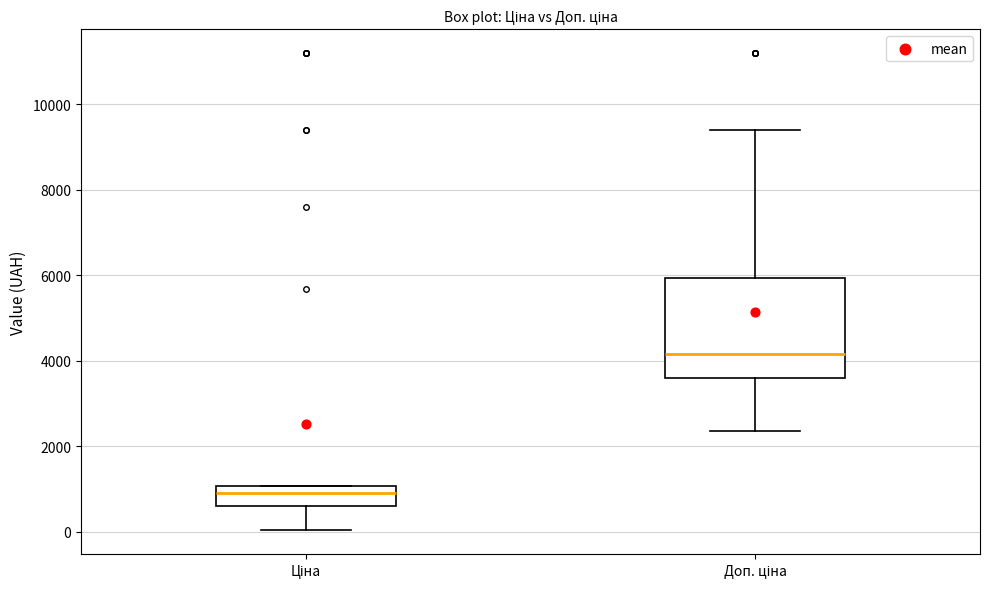

Reading left to right, transcribe this box plot: for each box, give where its median line is, the range the box spans, and where its two whiskers end, as read against the y-axis. The values are not printed on the chart, so give them approximately, as read against the axis.

Ціна: median 800, box 600 to 1000, whiskers 0 to 1000
Доп. ціна: median 4200, box 3600 to 6000, whiskers 2400 to 9400